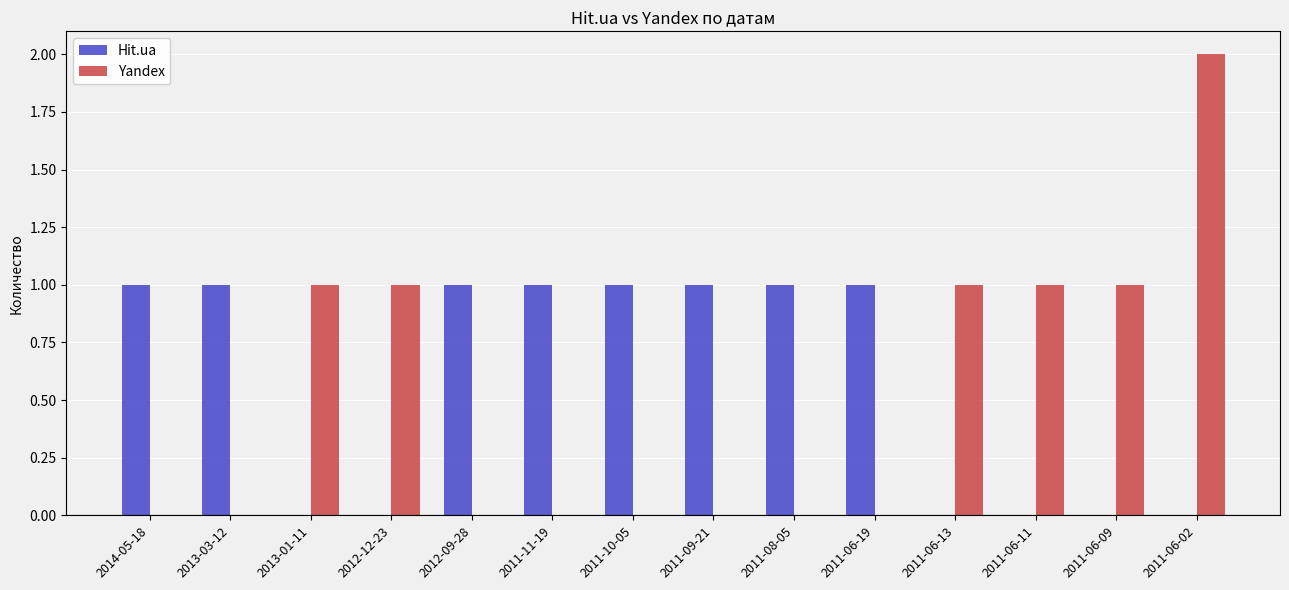

True or false: Yandex has a value of 1 at 2011-06-11.

True